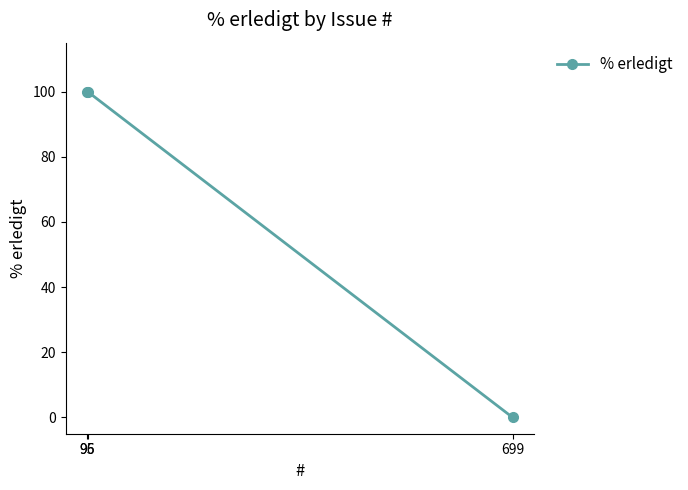

What is the difference between the maximum and minimum values?

100